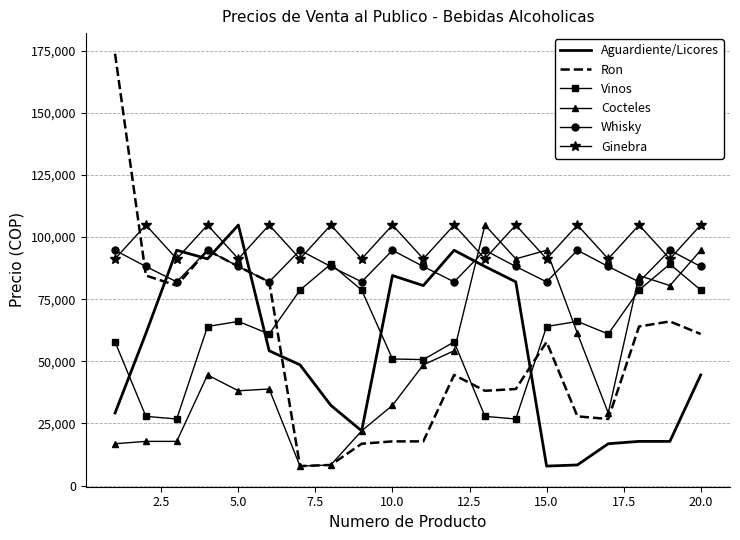

Which series has the largest total across all categories?

Ginebra